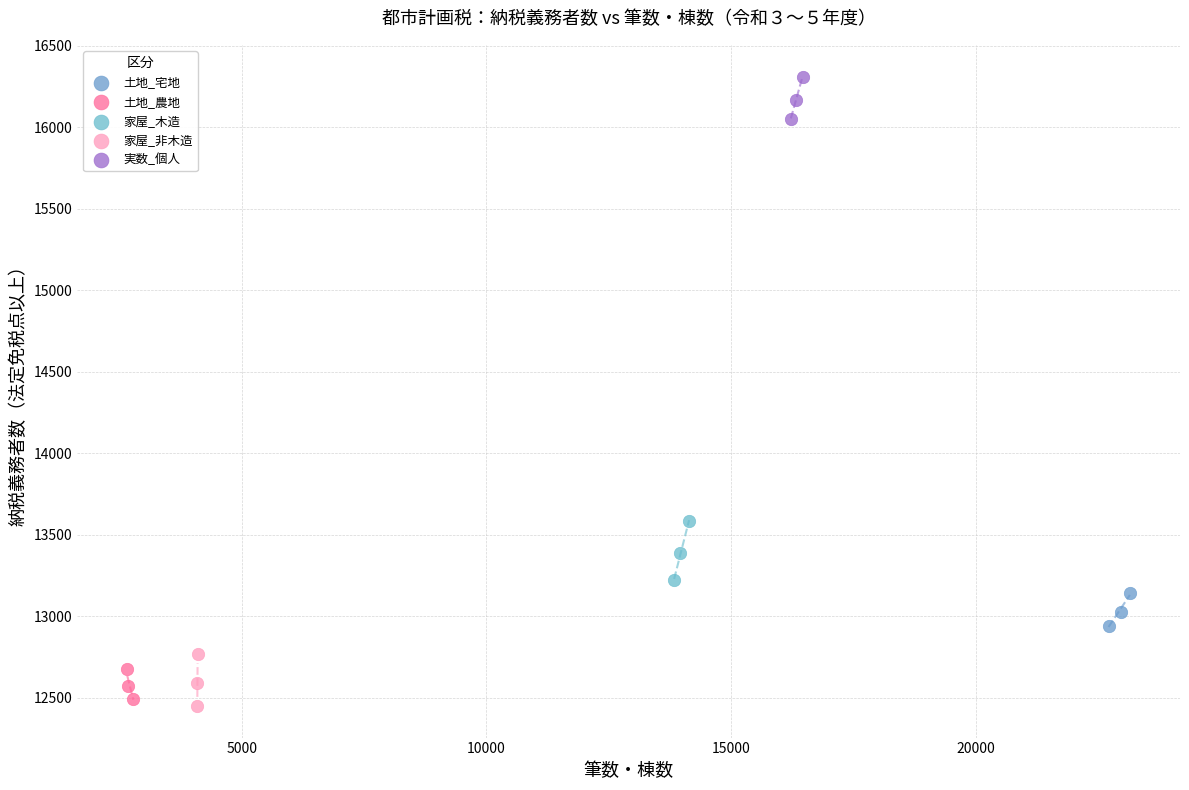

Which series has the largest Y range (max minus min)?

家屋_木造